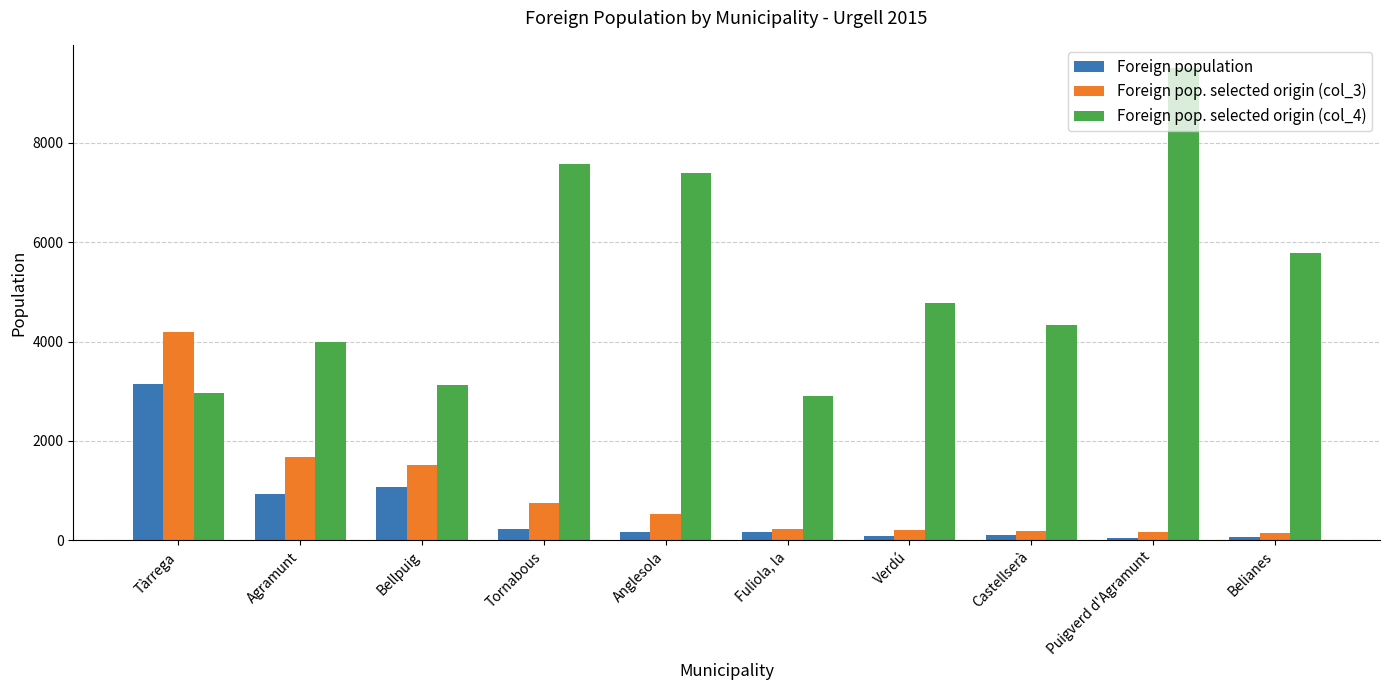

How many values in the Foreign pop. selected origin (col_4) series are below 4783?

5